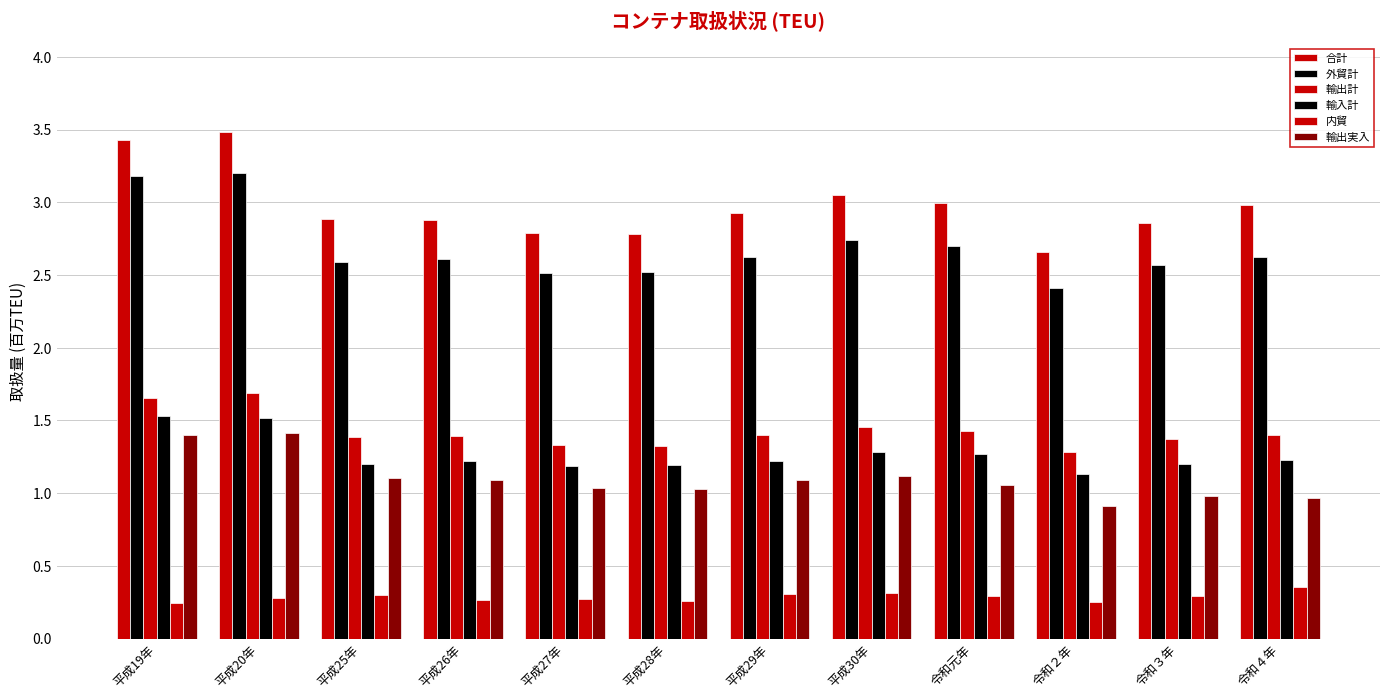

Is the value of 輸入計 at 平成26年 greater than the value of 輸出実入 at 平成27年?

Yes